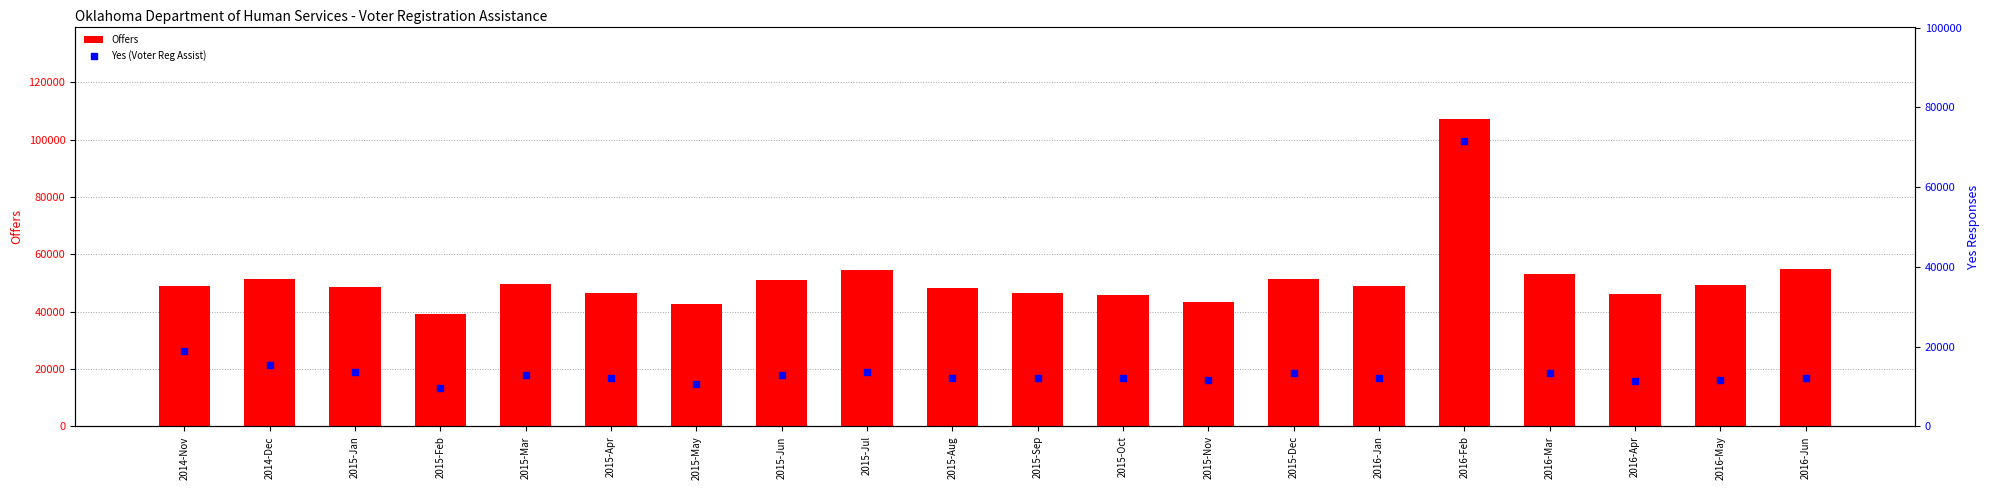

Which series reaches the maximum Y coordinate?

Offers